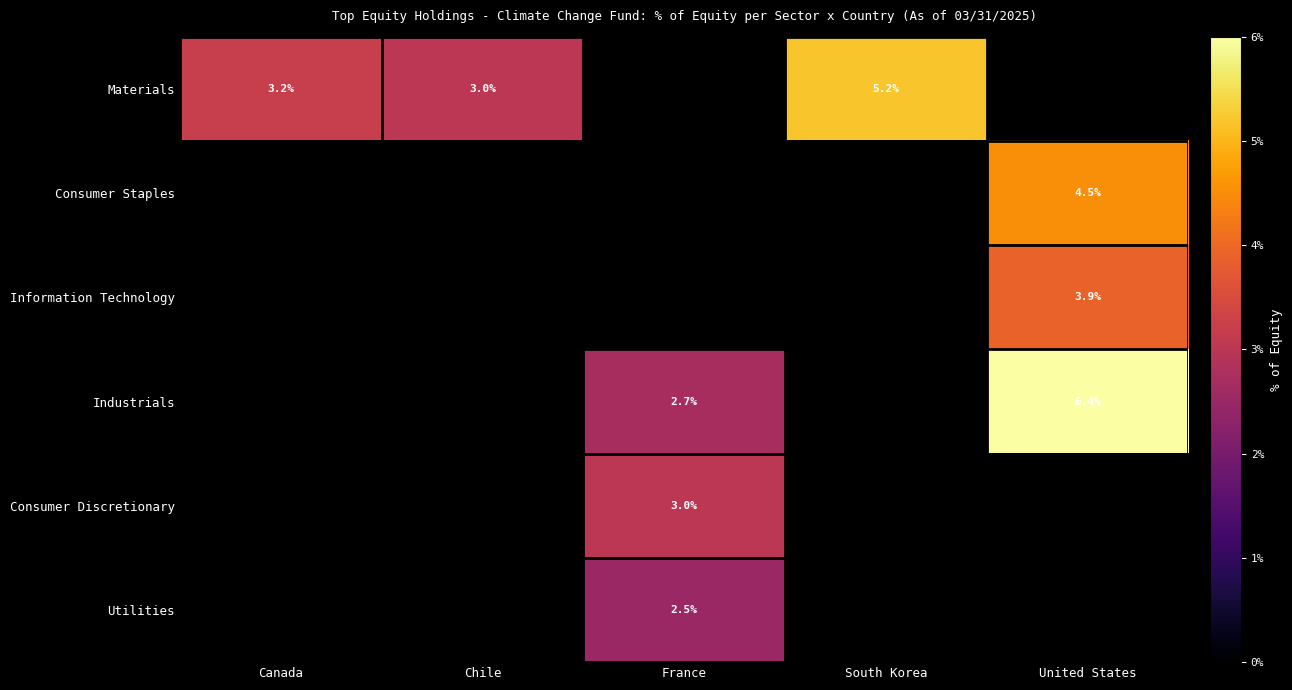

The value of Materials at South Korea is 1.4. True or false?

False